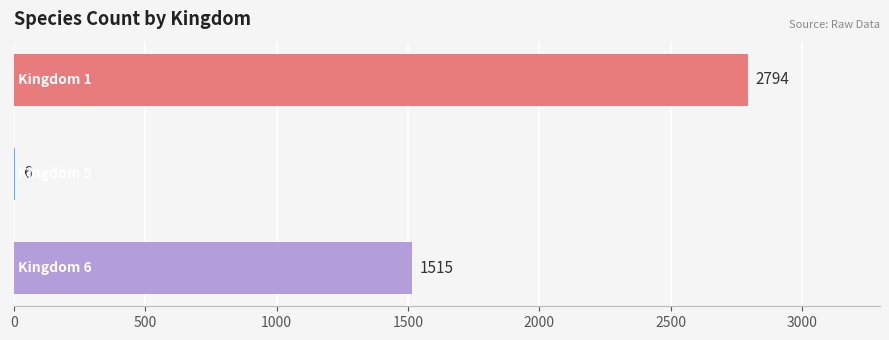

What is the greatest value displayed?

2794